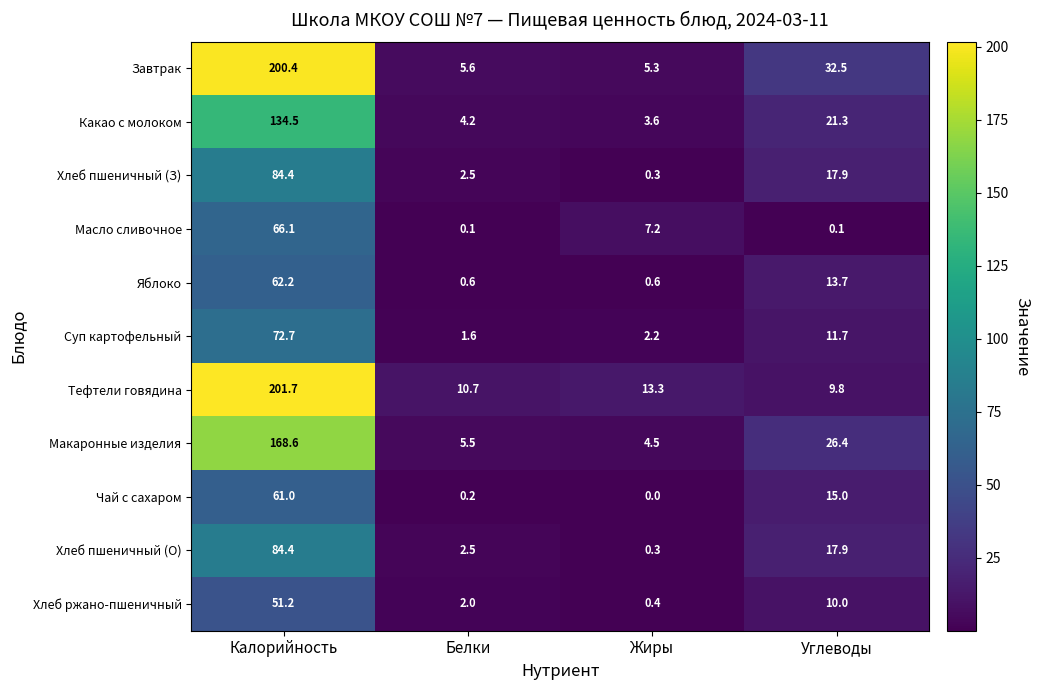

Is it true that Хлеб пшеничный (З) equals 24.2 at Углеводы?

False